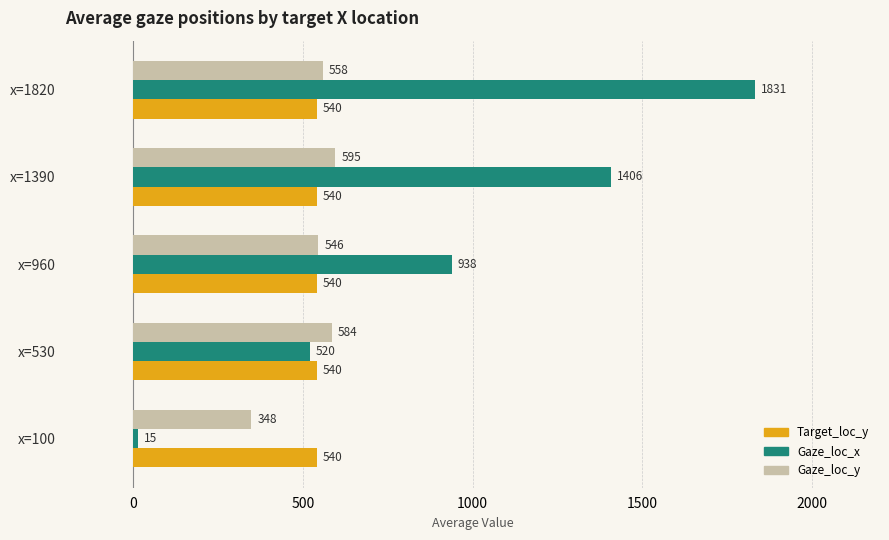

The Gaze_loc_y series shows 368.8 at x=530. True or false?

False